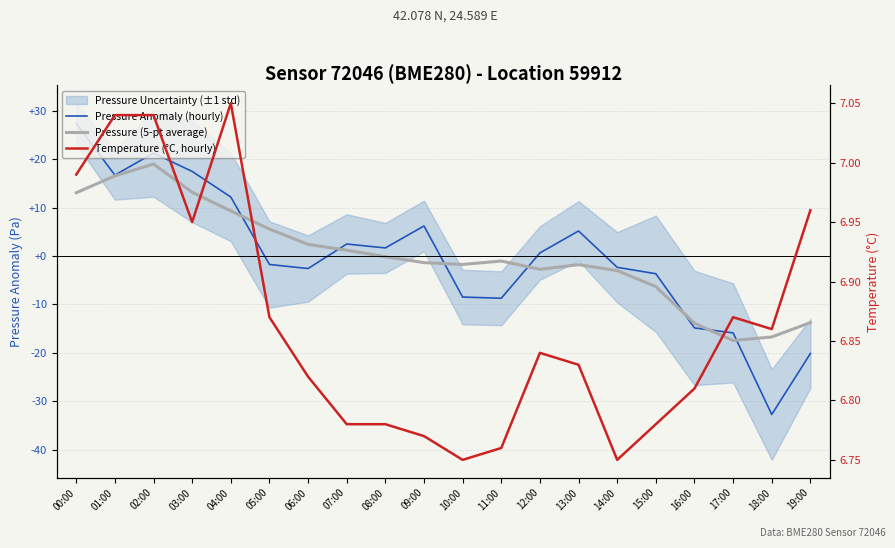

After their last crossing, which series has the higher values: Pressure (5-pt average) or Pressure Anomaly (hourly)?

Pressure (5-pt average)